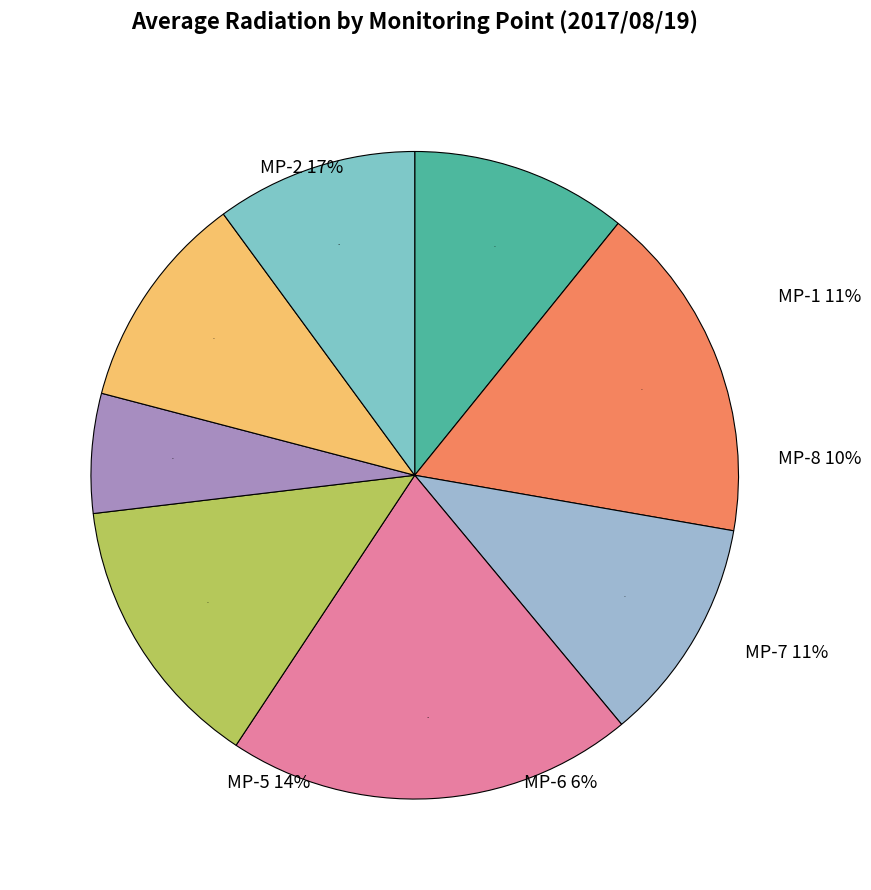

What is the smallest slice in the pie chart?

MP-6